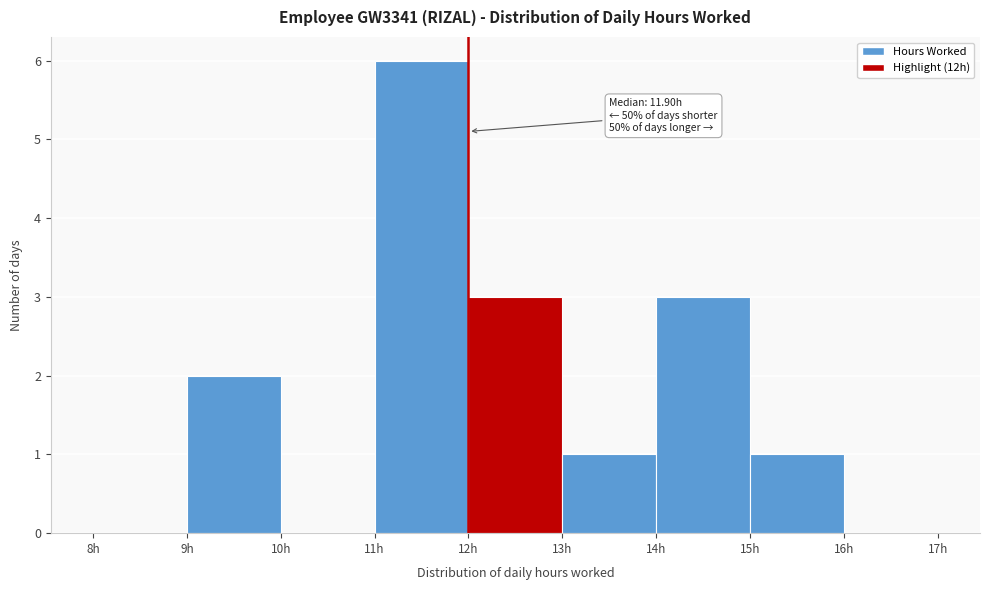

Which range on the x-axis has the tallest bar?

11 to 12